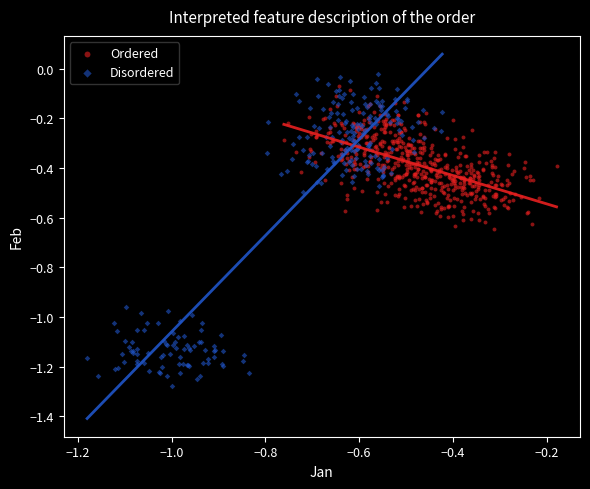

Which series contains the lowest Y value?

Disordered